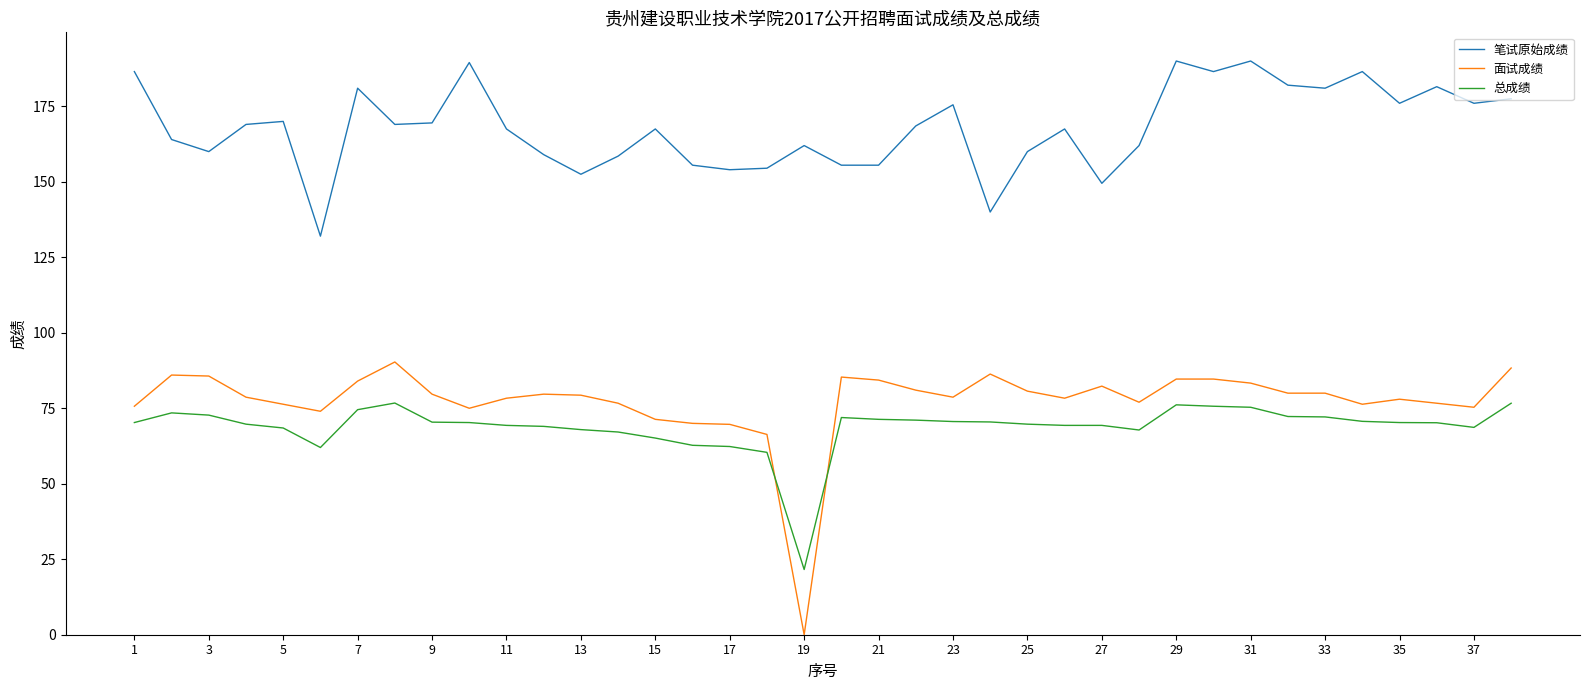

What is the maximum value shown in the chart?

190.0